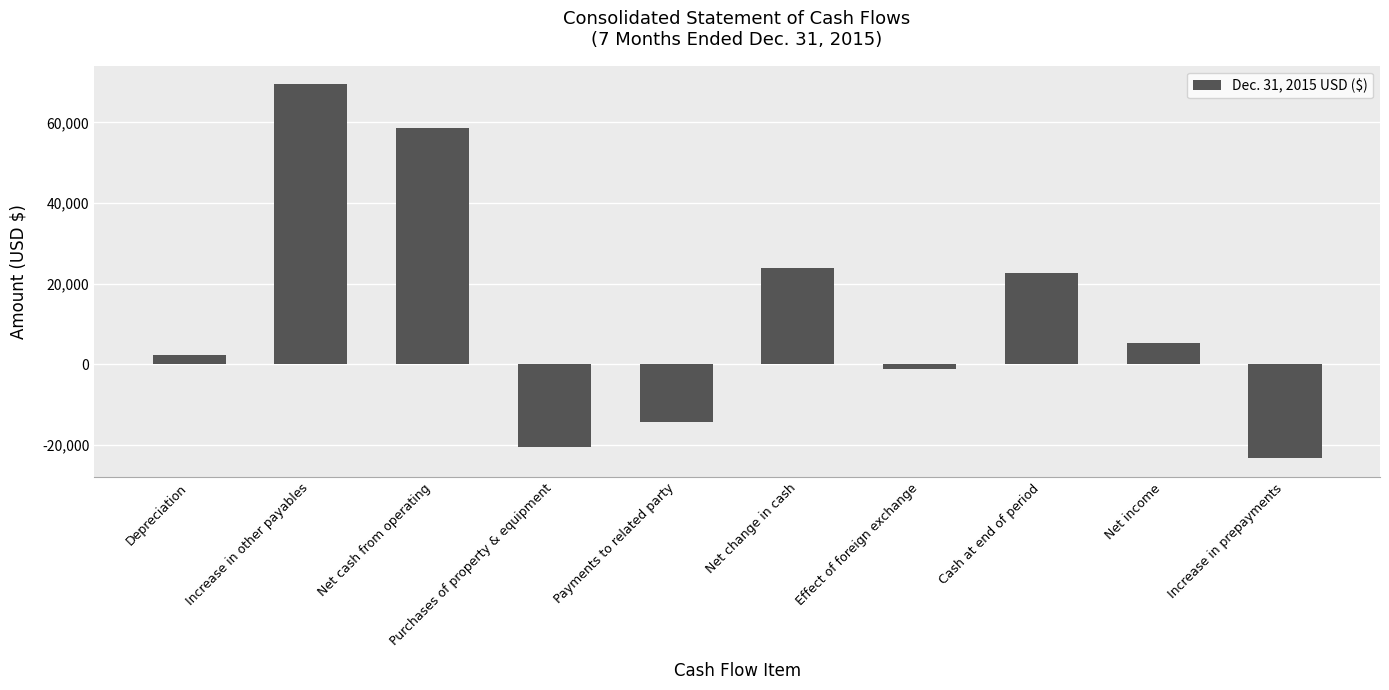

What is the value of the 1st bar from the left?

2207